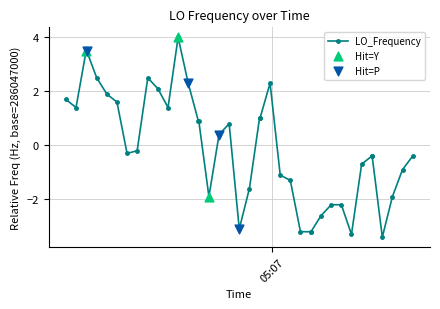

What is the smallest value displayed?

-3.4